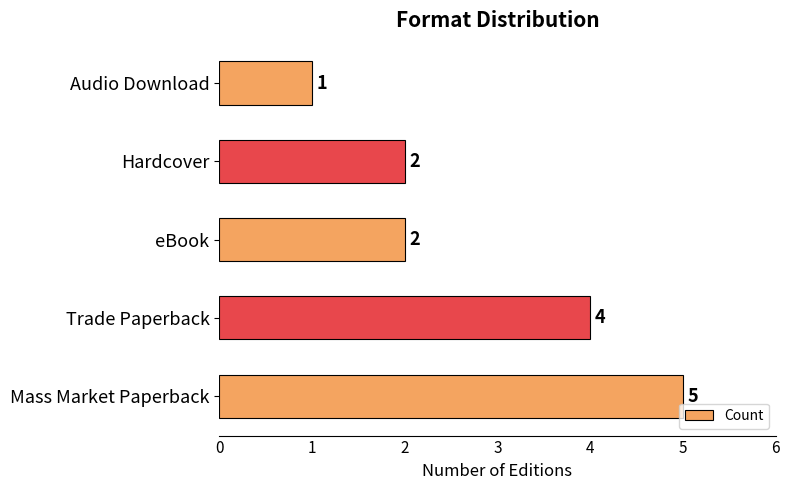

Count the values in the range 2 to 4.

3